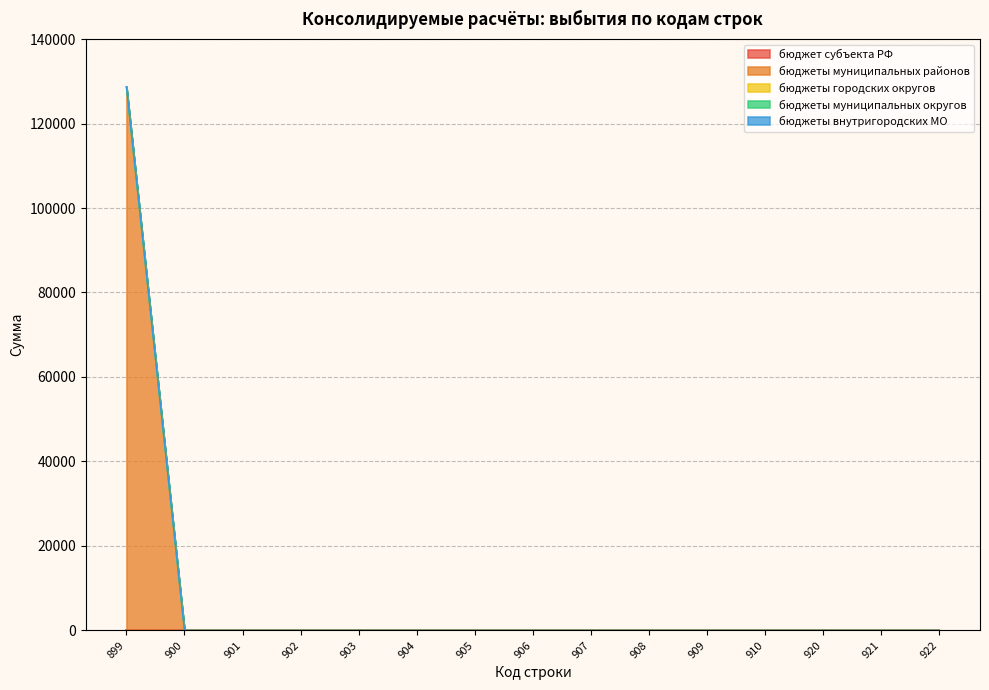

List the series in order of their peak value, highest first.

бюджеты муниципальных районов, бюджет субъекта РФ, бюджеты городских округов, бюджеты муниципальных округов, бюджеты внутригородских МО